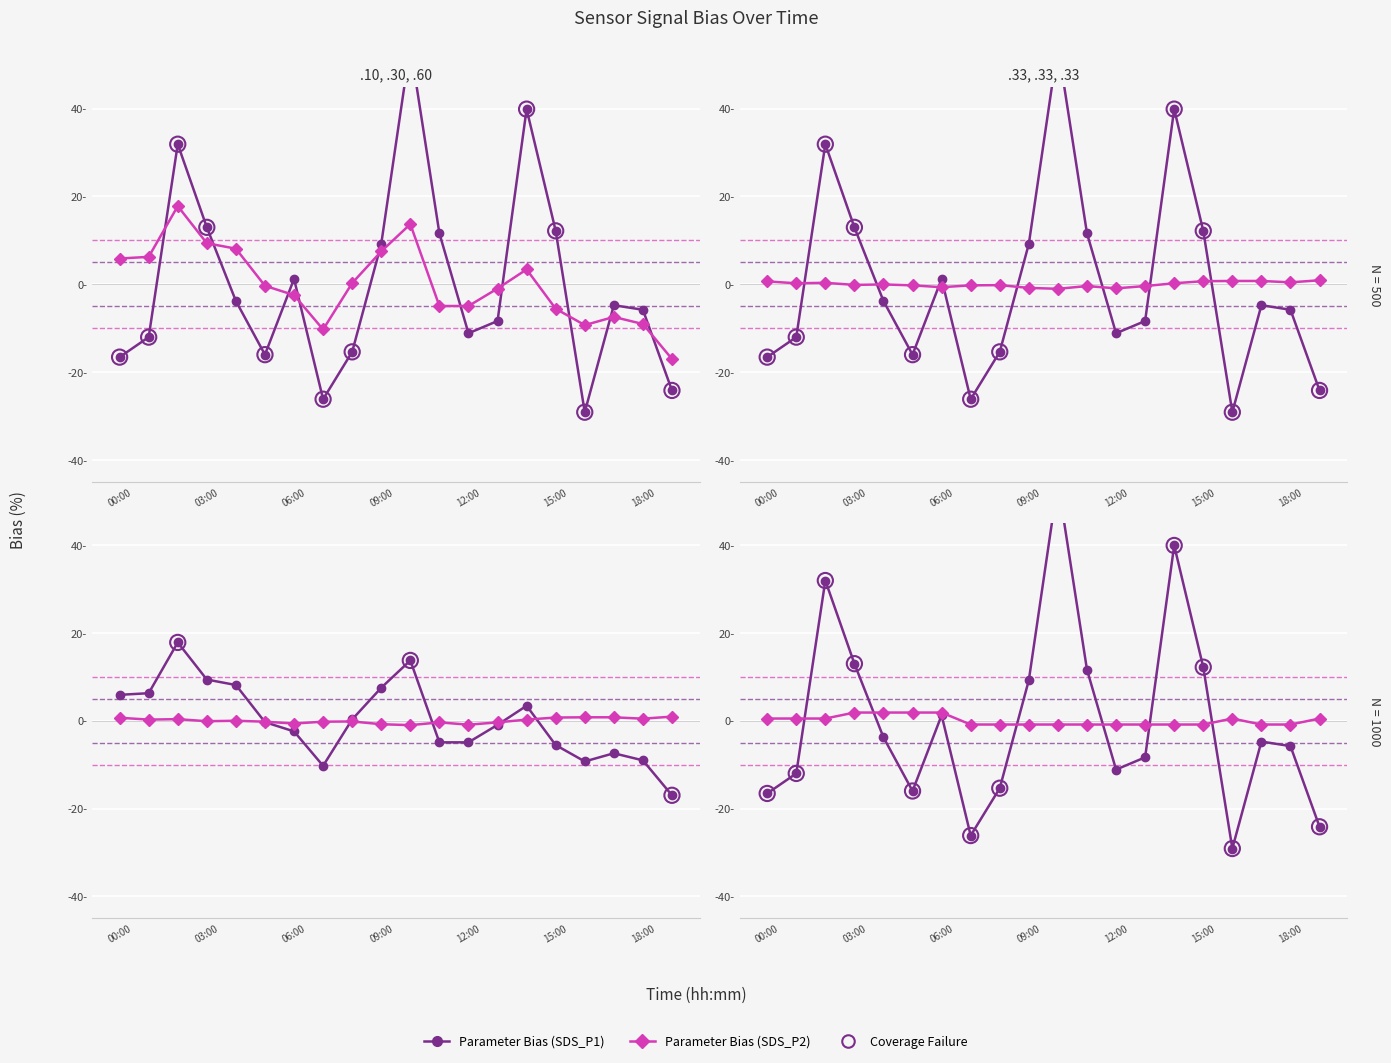

Is the value of SDS_P1 at 11:00 greater than the value of SDS_P2 at 14:00?

Yes